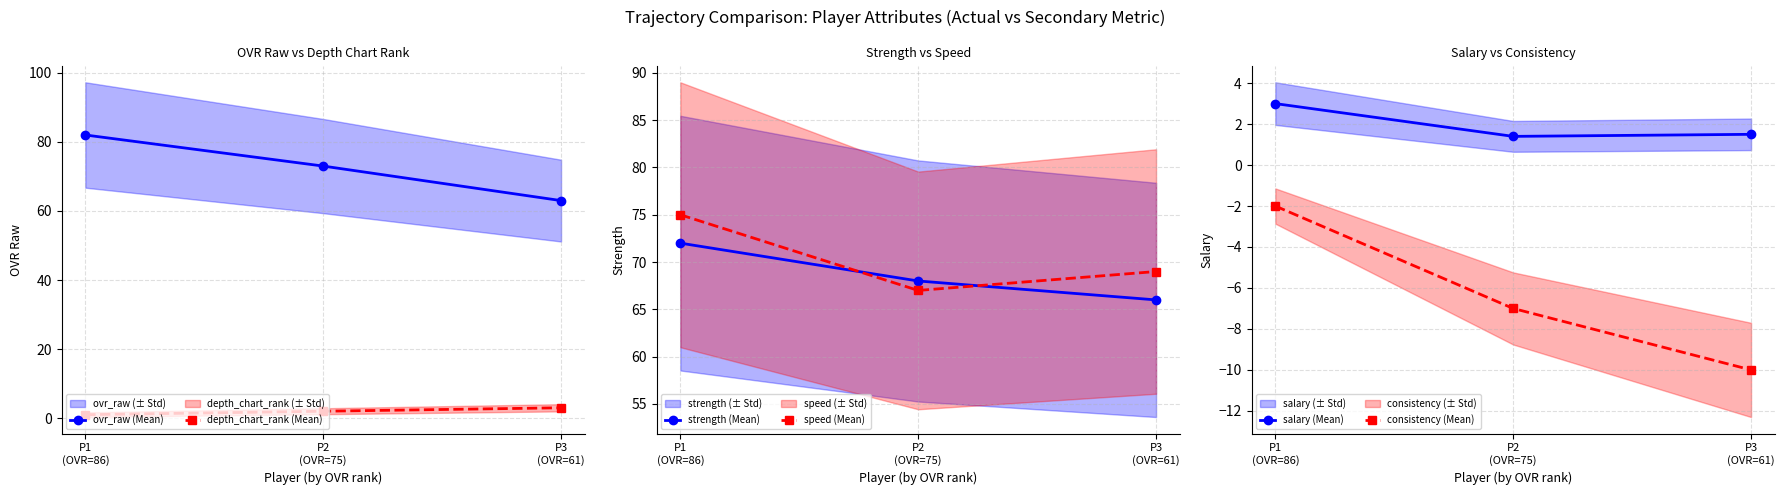

Which series has the largest total across all categories?

ovr_raw (Mean)